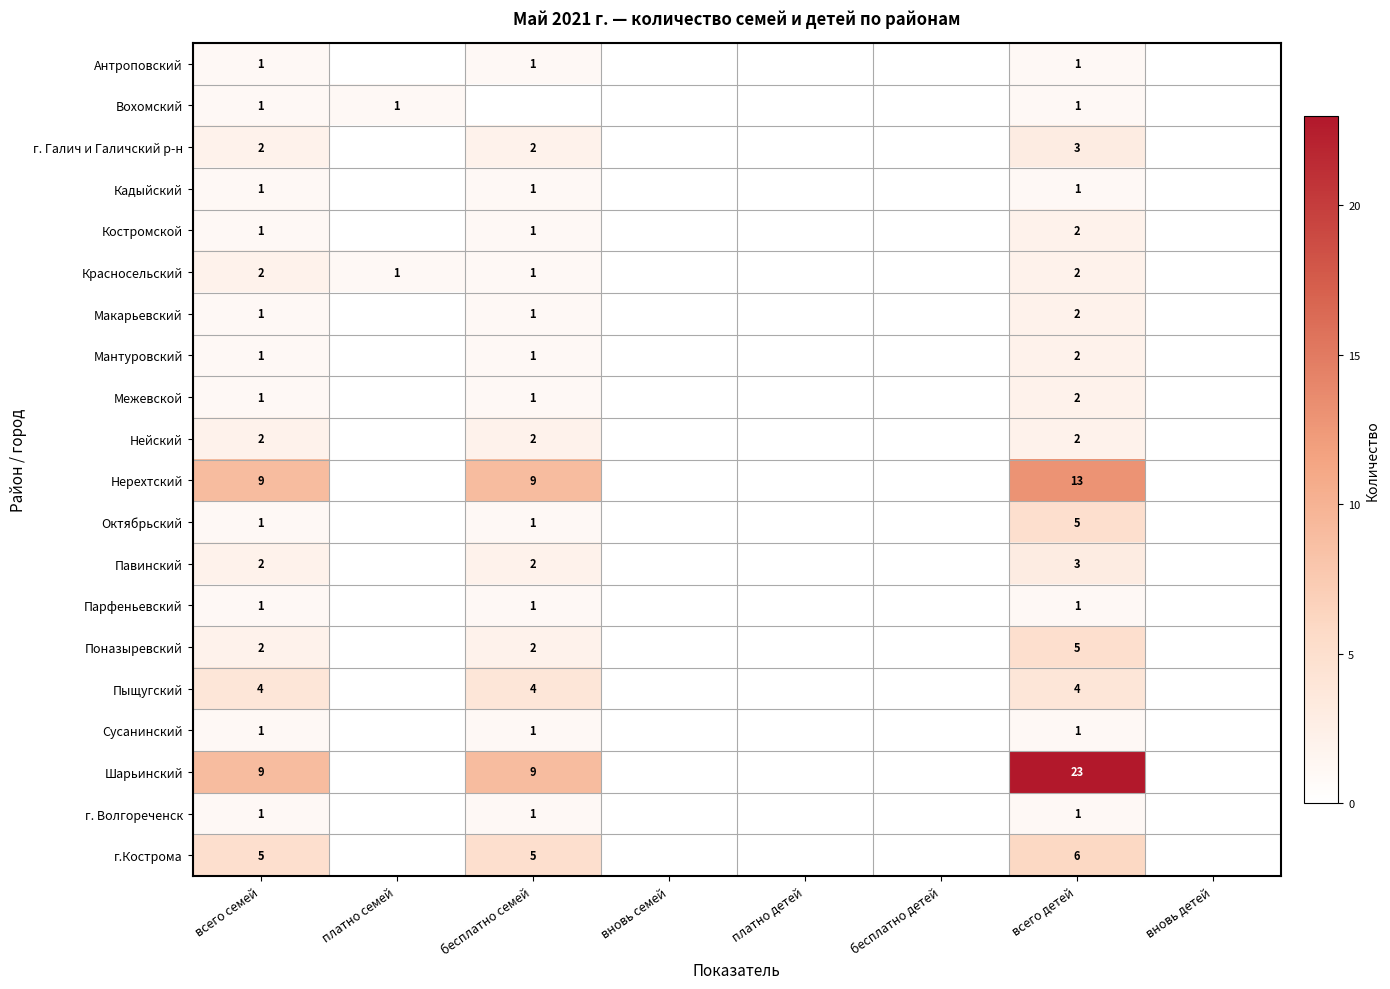

How many data points in Кадыйский are above 0?

3